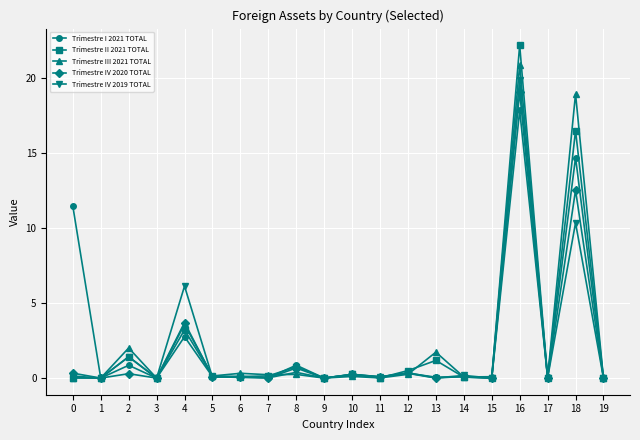

The Trimestre III 2021 TOTAL series shows 7.8 at 16. True or false?

False